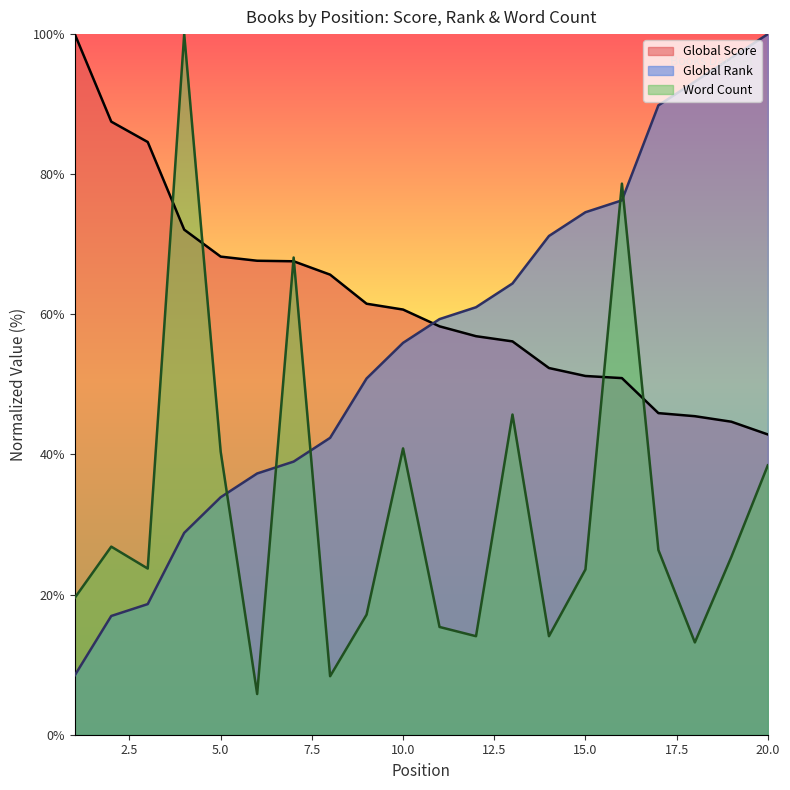

What is the value of the Word Count point at the 12th from the left?

14.1